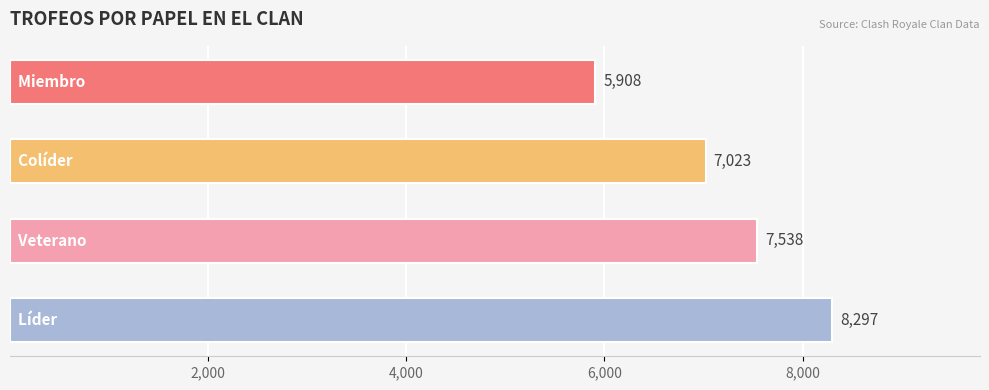

How many distinct data groups are displayed?

1